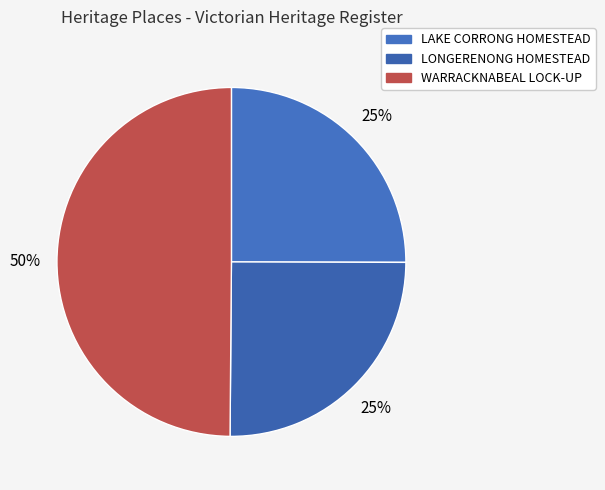

Count the number of slices in the pie.

3